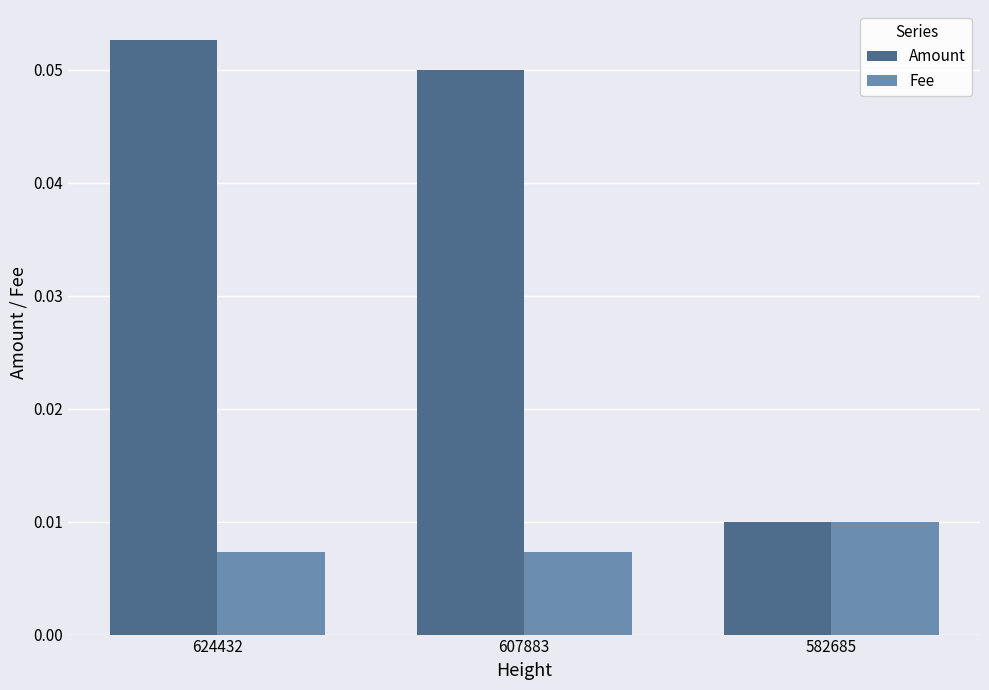

At how many categories does at least one series exceed 0?

3